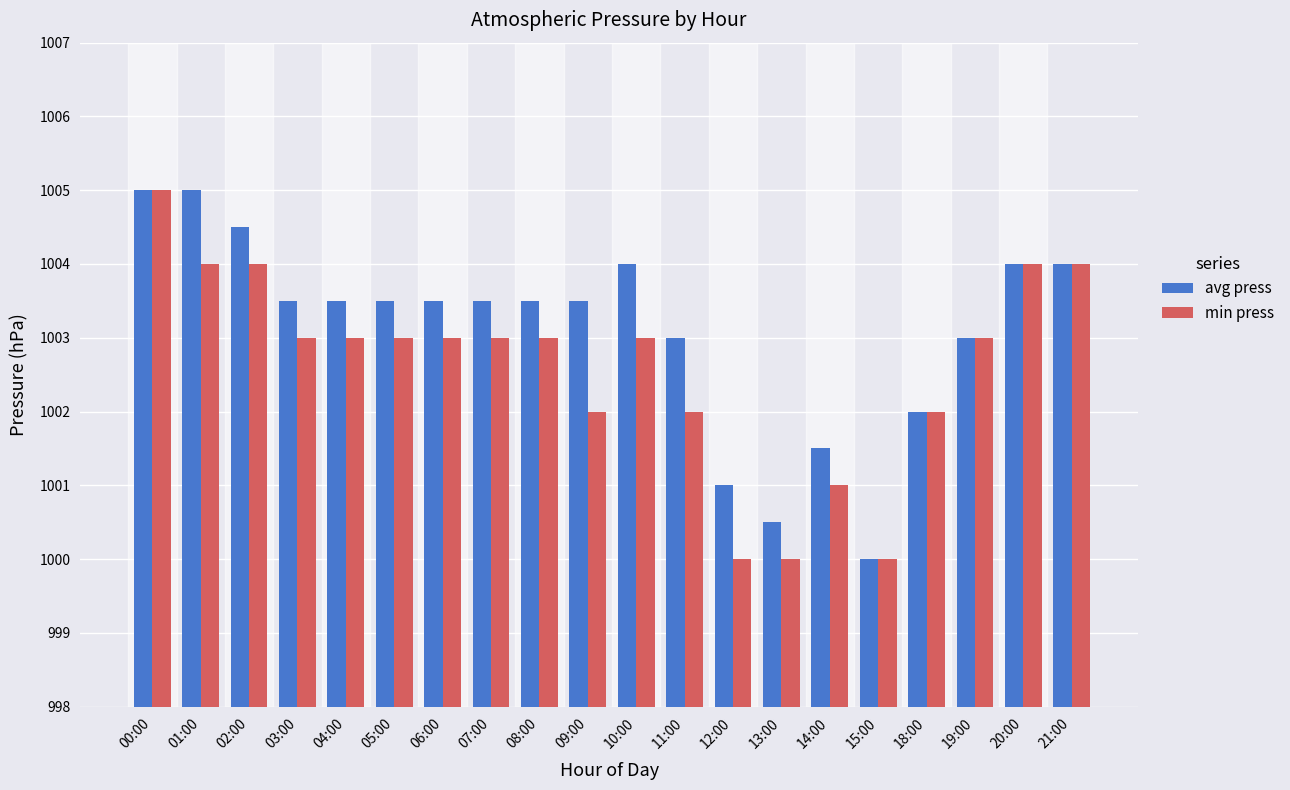

Are the bars horizontal?

No